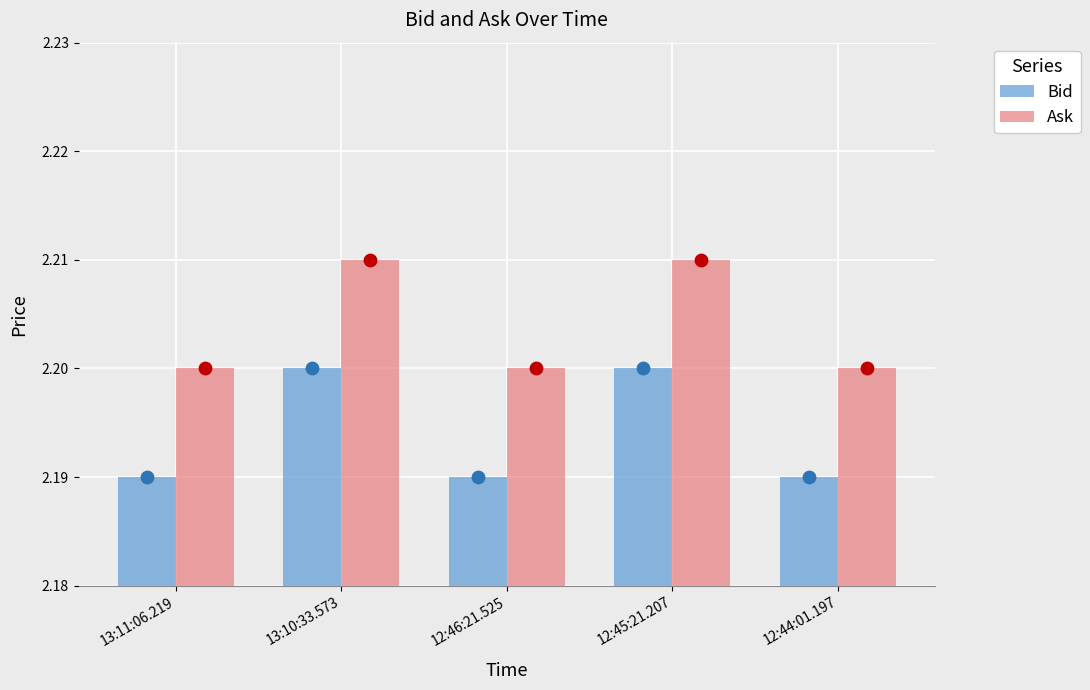

Which series has the widest spread of Y values?

Bid